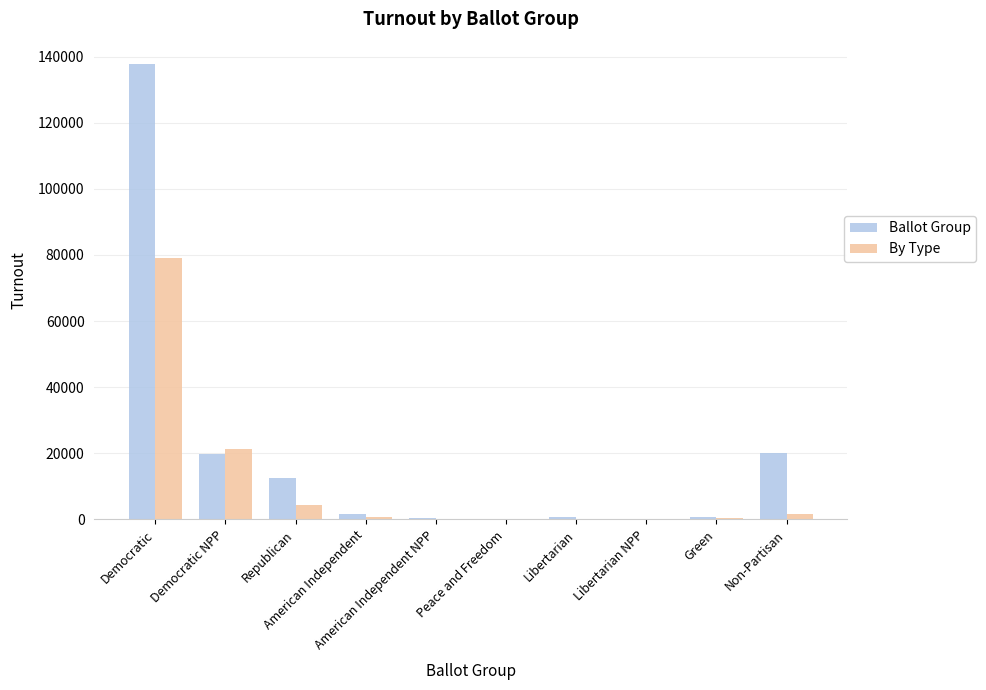

Which series has the largest total across all categories?

Ballot Group